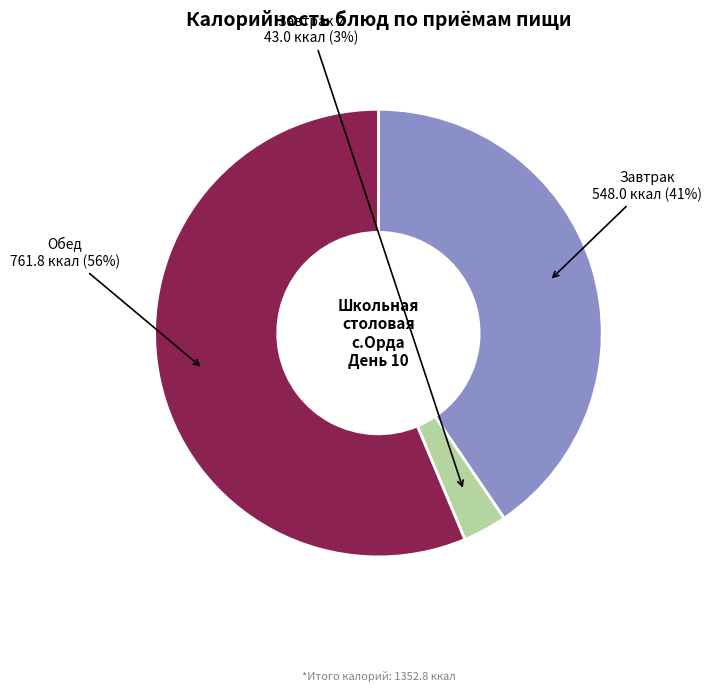

The Завтрак slice represents 41% of the pie. True or false?

True